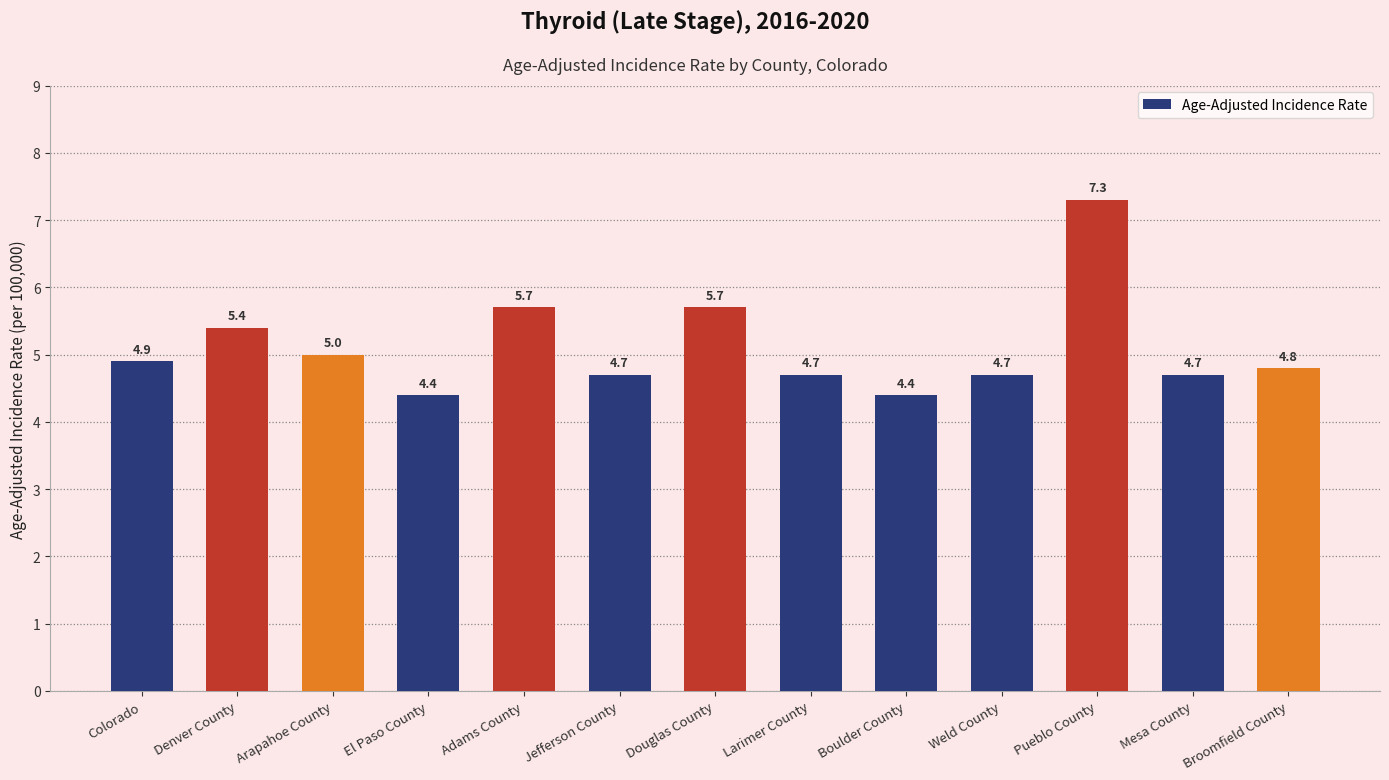

Count the number of data series in this chart.

1